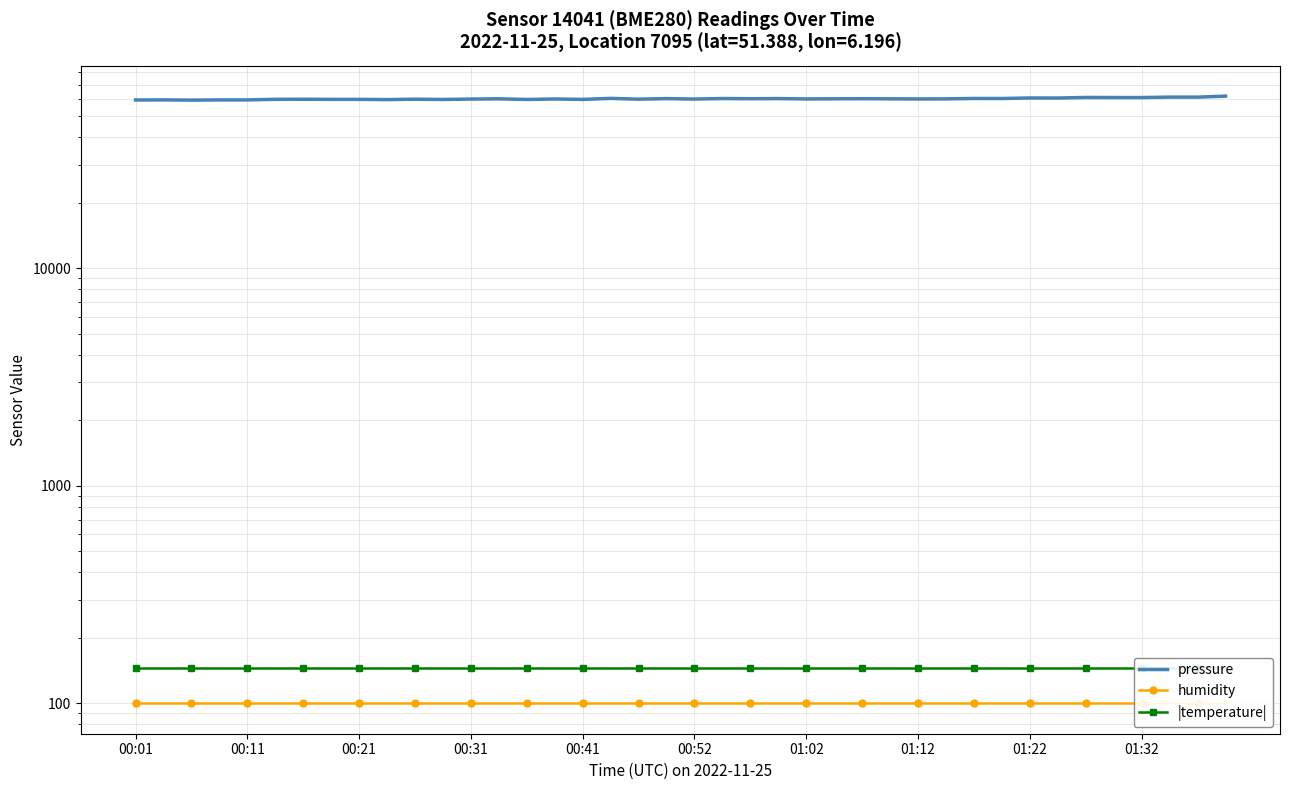

The |temperature| series shows 145.3 at 30. True or false?

True